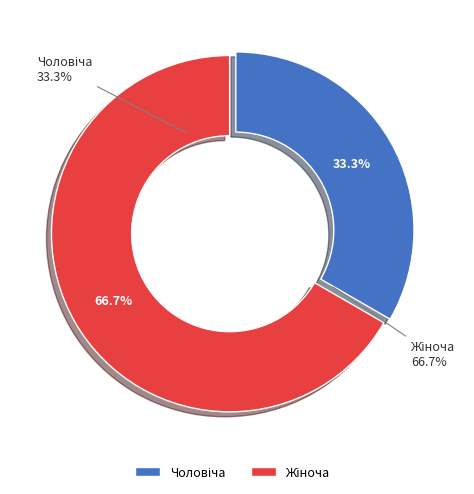

Which slice is the largest?

Жіноча